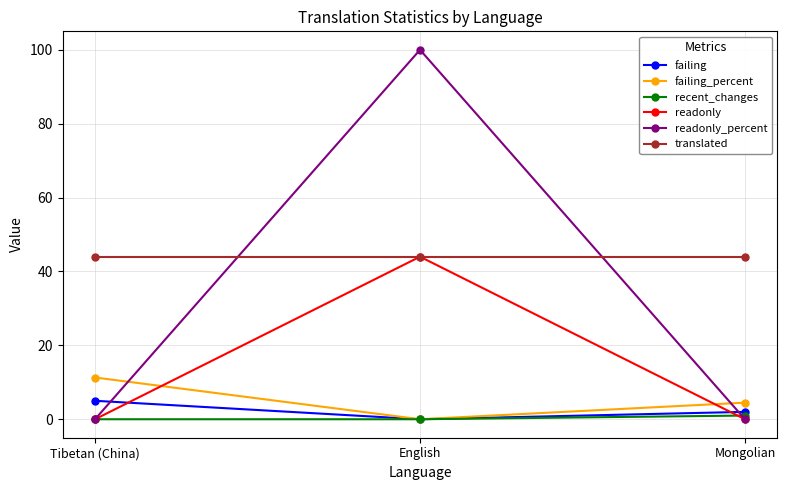

Which series changed the most between Tibetan (China) and English?

readonly_percent